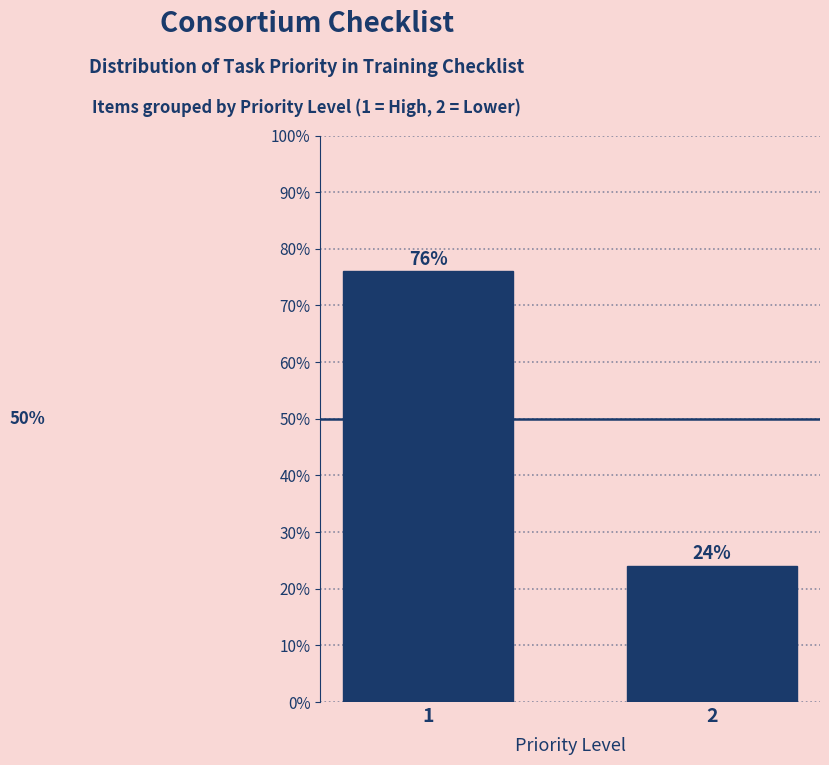

Reading right to left, extract all data points from this chart.

24	76